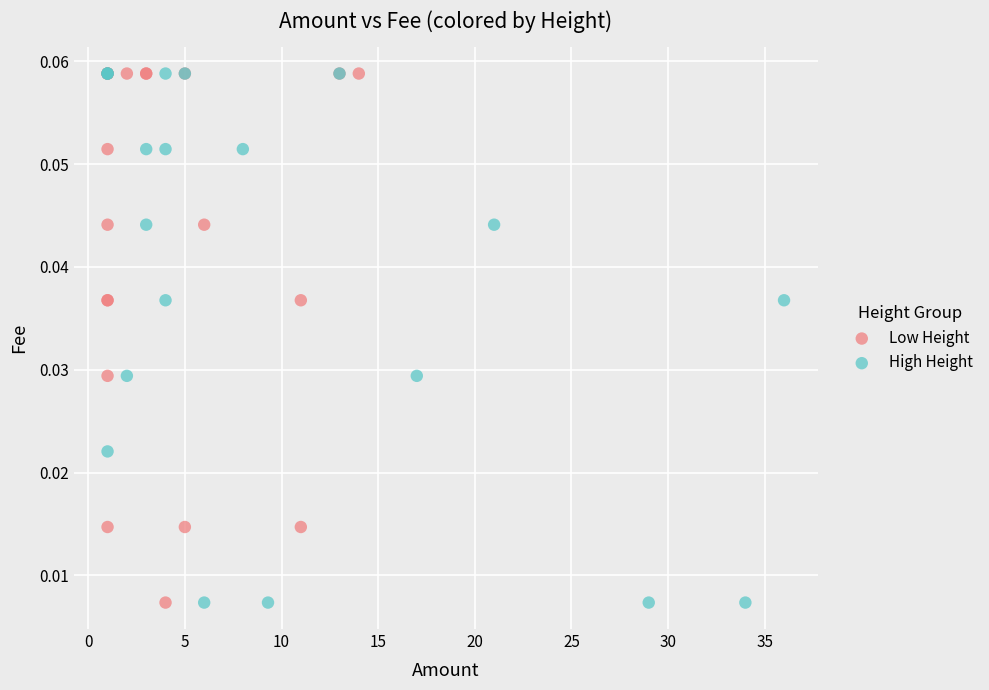

What are all the series names shown in the legend?

Low Height, High Height